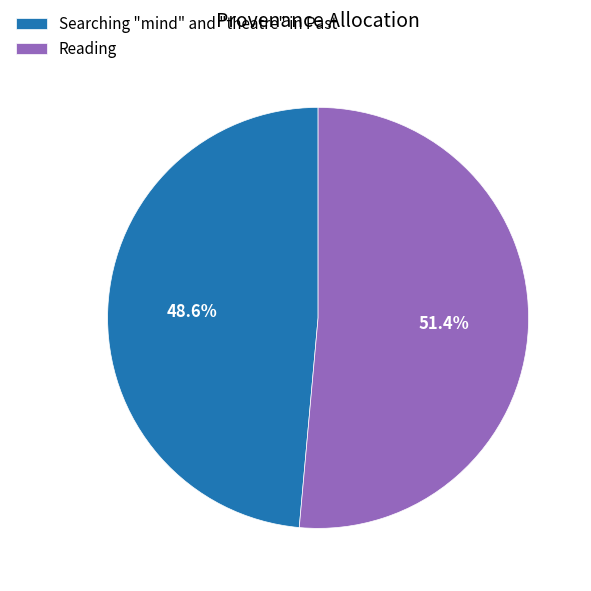

Does Searching "mind" and "theatre" in Past account for over 50% of the chart?

No